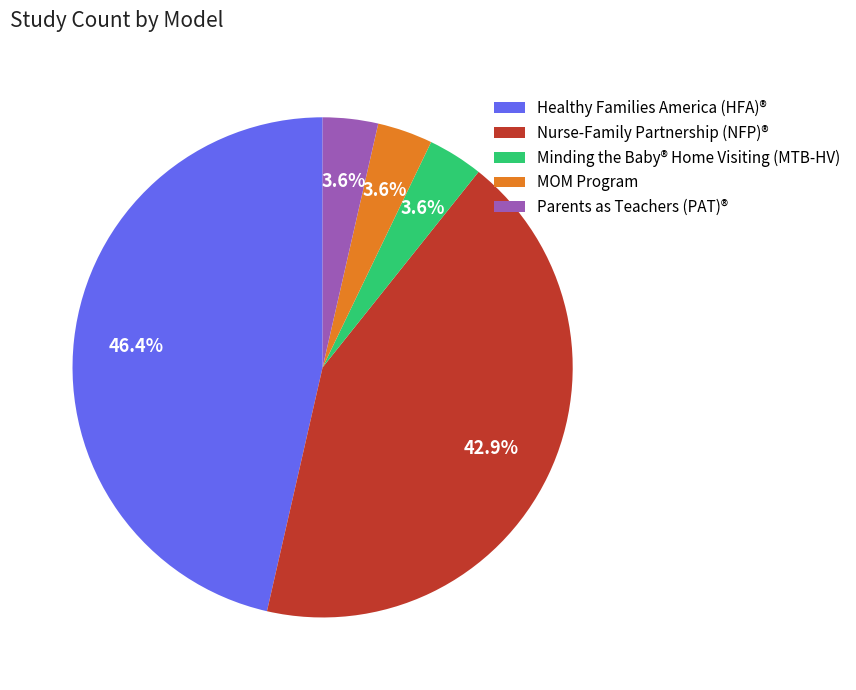

To the nearest percent, what is the difference between the largest and smallest slice percentages?

43%